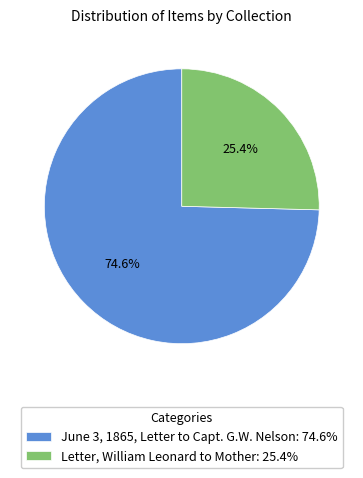

Which category has the biggest portion of the pie?

June 3, 1865, Letter to Capt. G.W. Nelson